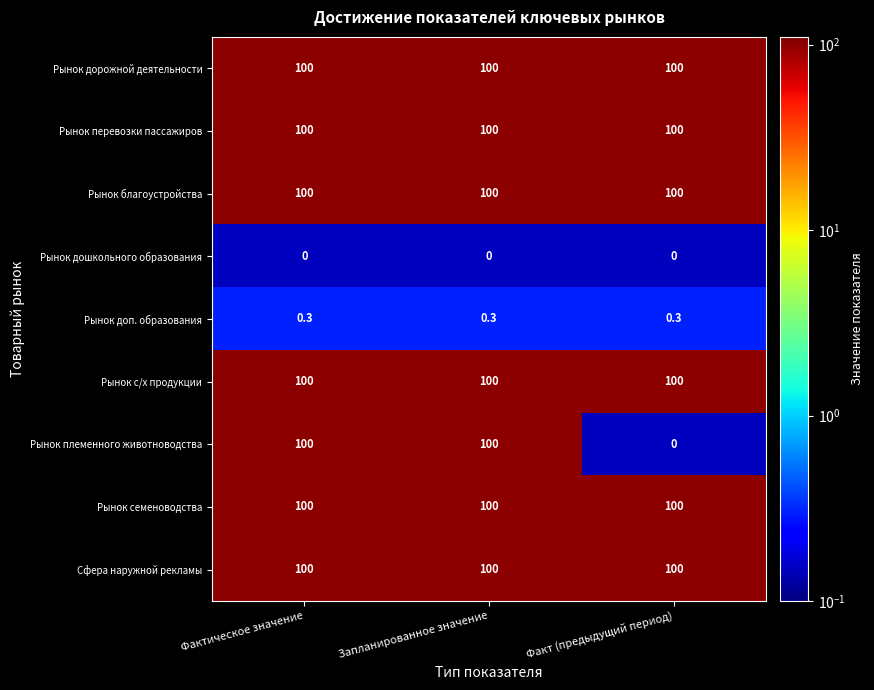

True or false: Рынок благоустройства has a value of 100.0 at Факт (предыдущий период).

True